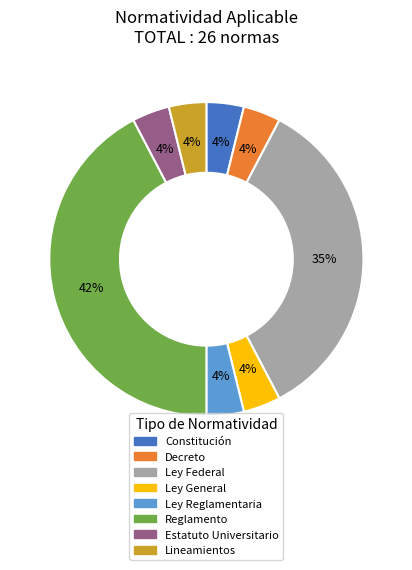

Combined, do Decreto and Ley Federal account for over 50%?

No